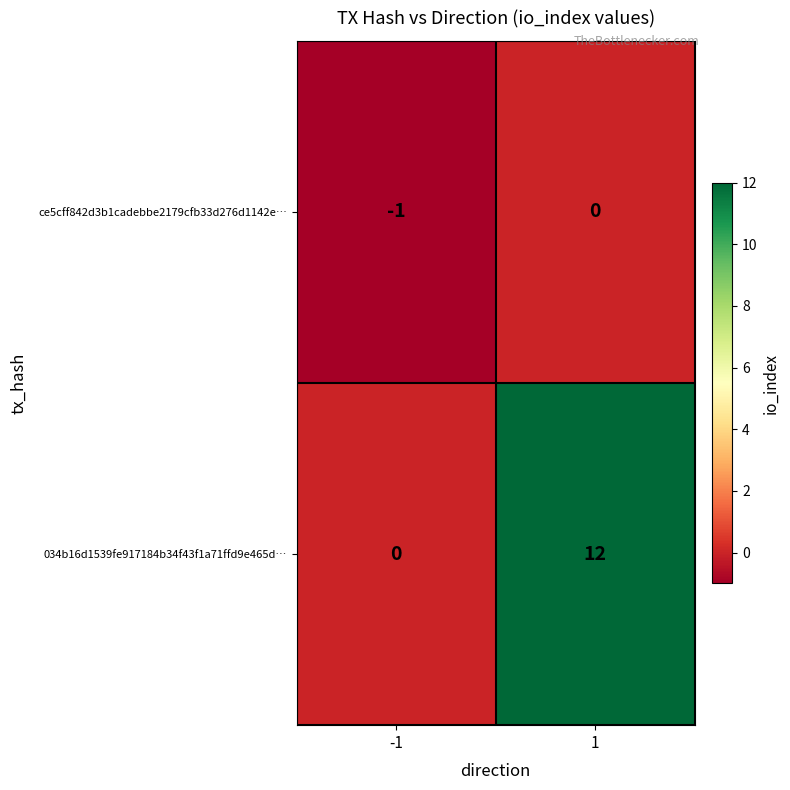

Count the number of data series in this chart.

2